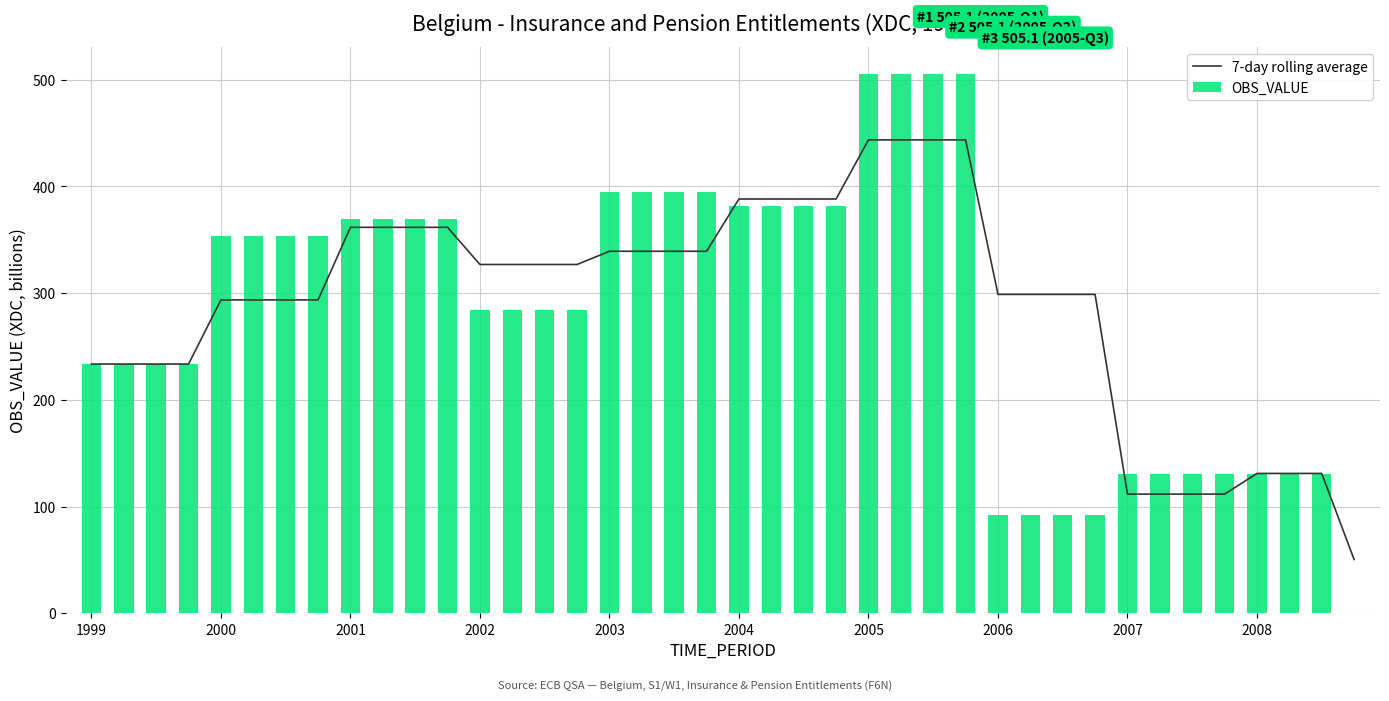

Rank the series at 23 from lowest to highest value.

OBS_VALUE, 7-day rolling average